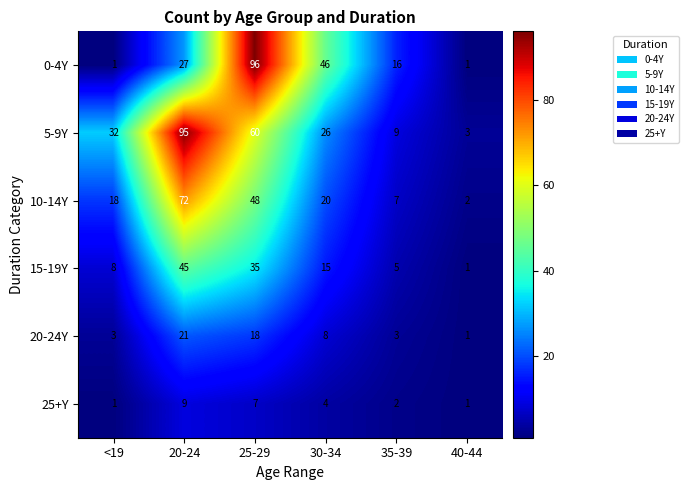

The 15-19Y series shows 15 at 30-34. True or false?

True